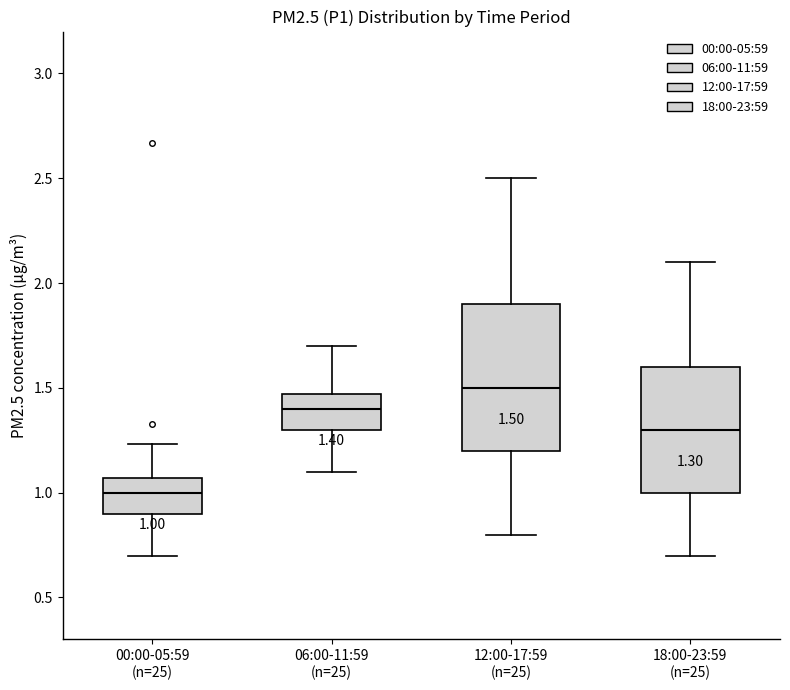

Comparing the boxes themselves (not the whiskers), which one is the tallest?

12:00-17:59 (n=25)